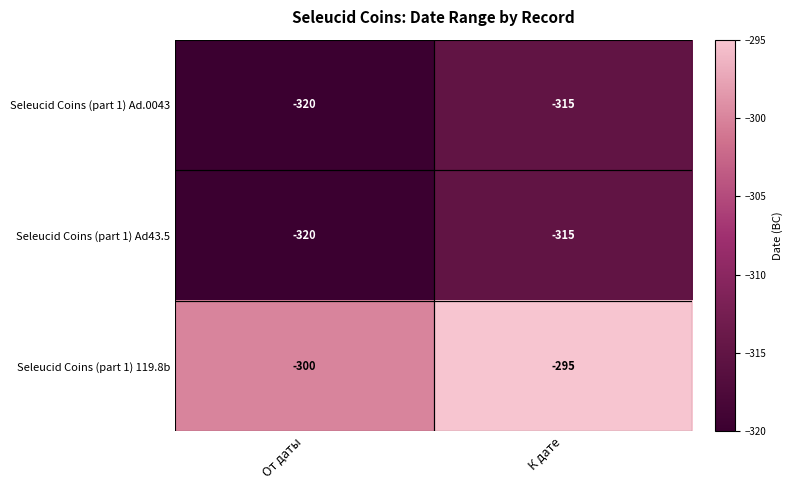

What is the sum of the Seleucid Coins (part 1) Ad.0043 values at От даты and К дате?

-635